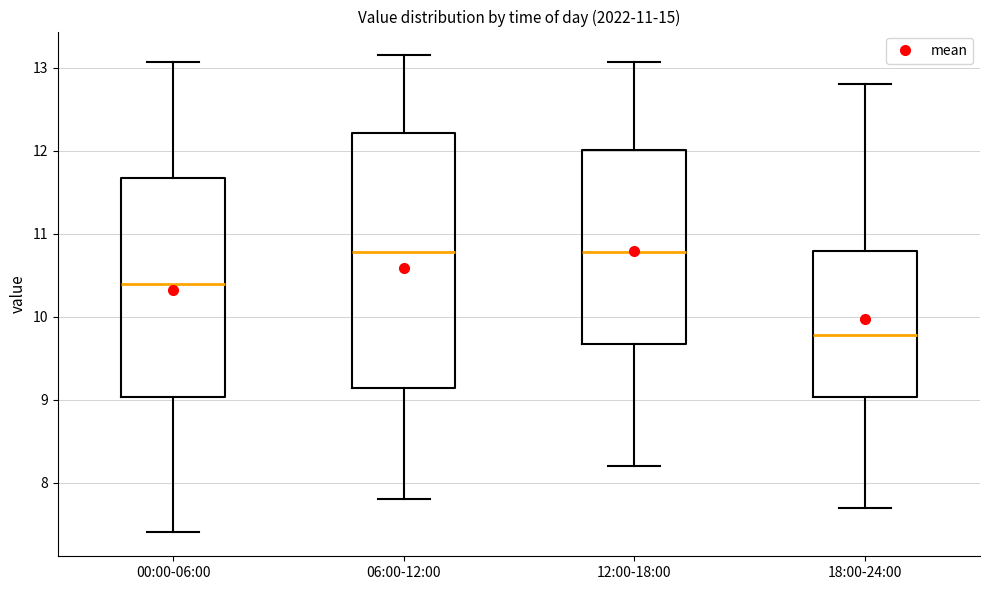

Reading left to right, transcribe this box plot: for each box, give where its median line is, the range the box spans, and where its two whiskers end, as read against the y-axis. The values are not printed on the chart, so give them approximately, as read against the axis.

00:00-06:00: median 10.4, box 9.0 to 11.7, whiskers 7.4 to 13.1
06:00-12:00: median 10.8, box 9.1 to 12.2, whiskers 7.8 to 13.2
12:00-18:00: median 10.8, box 9.7 to 12.0, whiskers 8.2 to 13.1
18:00-24:00: median 9.8, box 9.0 to 10.8, whiskers 7.7 to 12.8